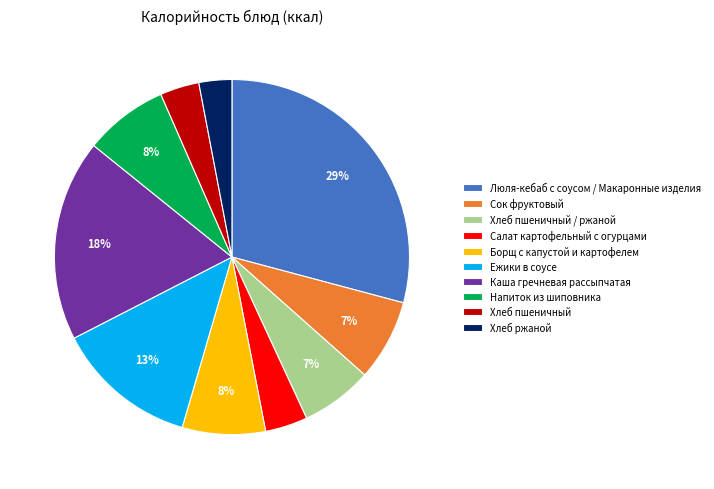

Is there any slice that represents more than half of the pie?

No